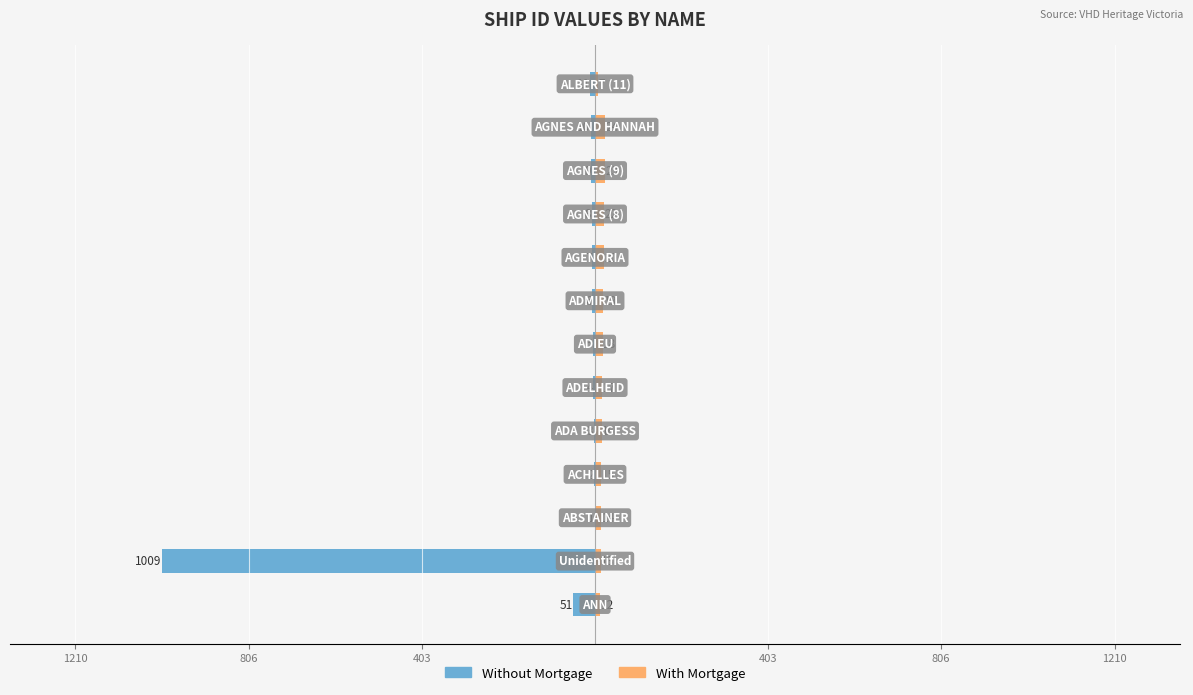

Count the number of categories in the chart.

13